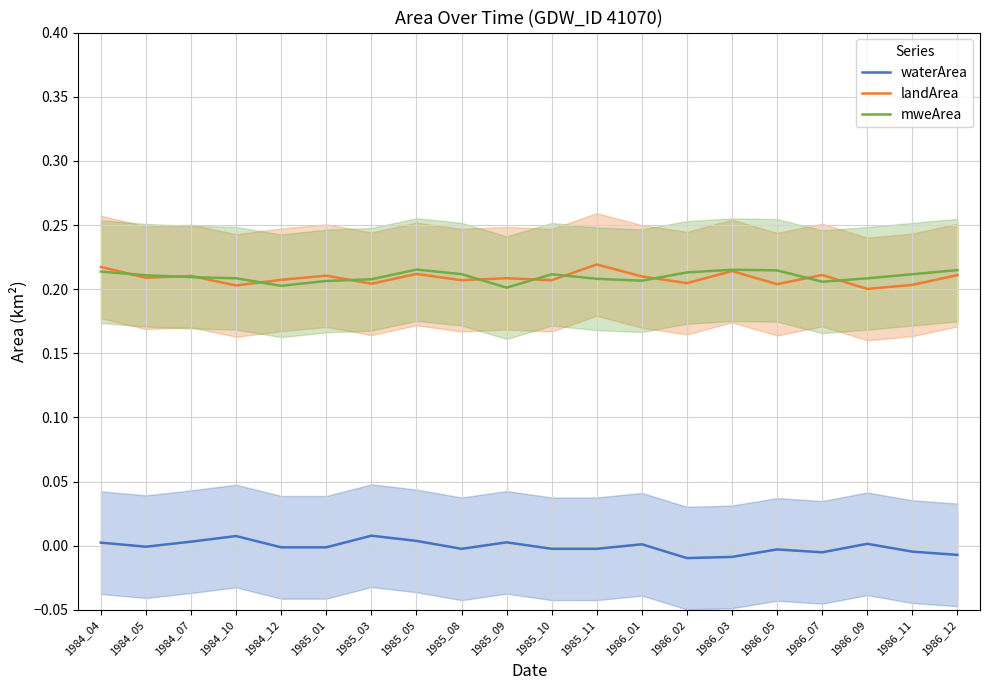

At which label does waterArea reach its minimum?

1986_02